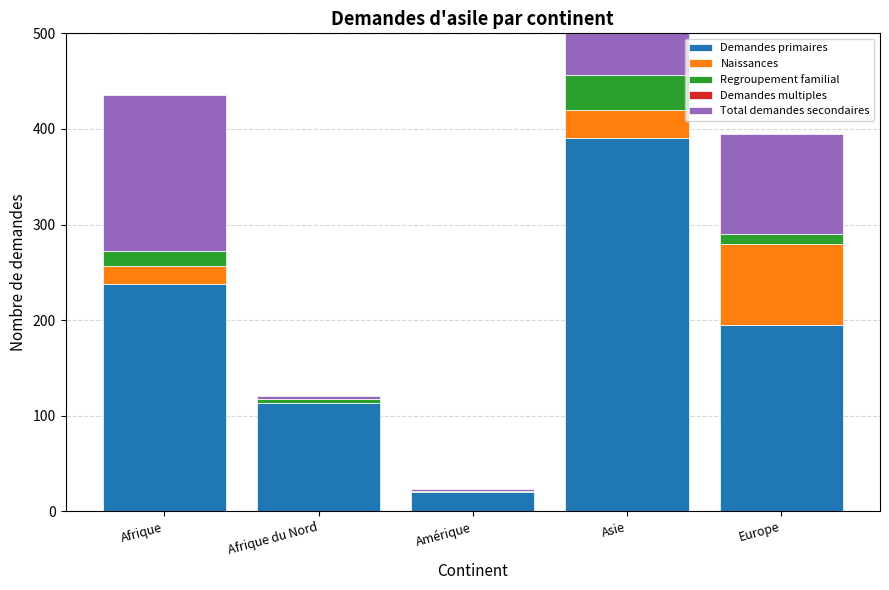

What is the label of the 4th bar from the right?

Afrique du Nord